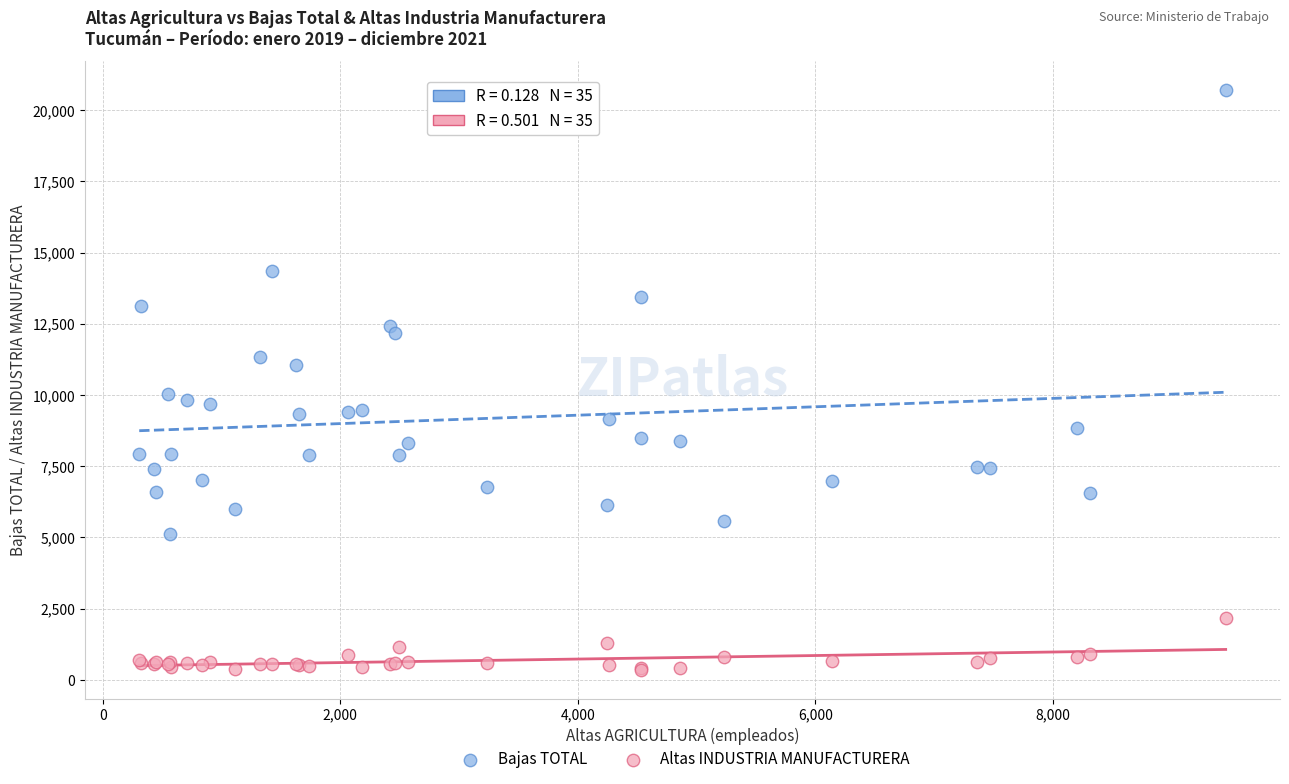

Which series reaches the minimum Y coordinate?

Altas INDUSTRIA MANUFACTURERA